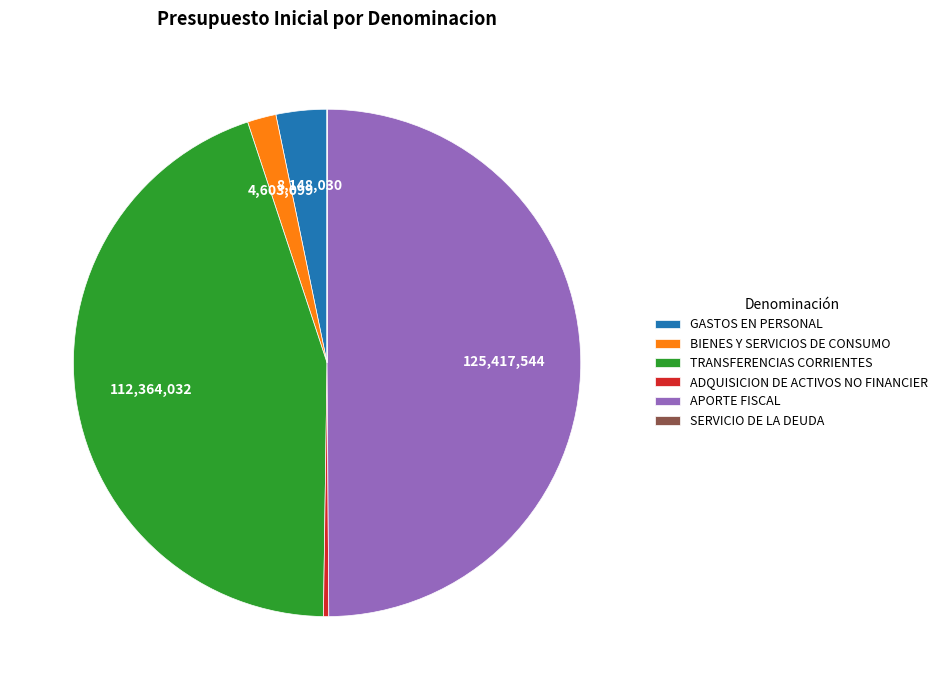

Is it true that ADQUISICION DE ACTIVOS NO FINANCIER is 0% of the pie?

True